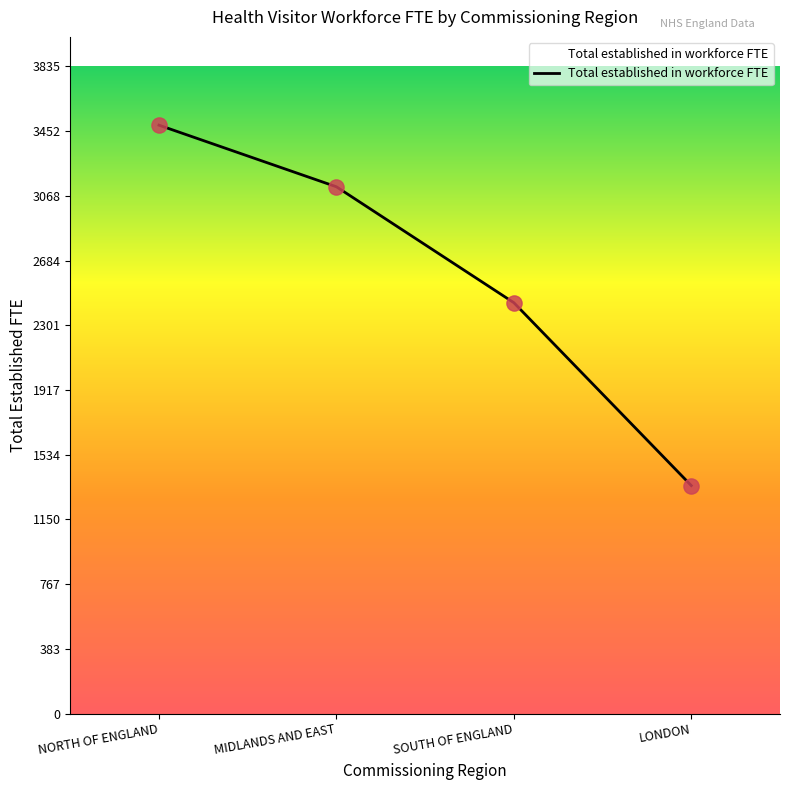

Between MIDLANDS AND EAST and LONDON, which is larger?

MIDLANDS AND EAST